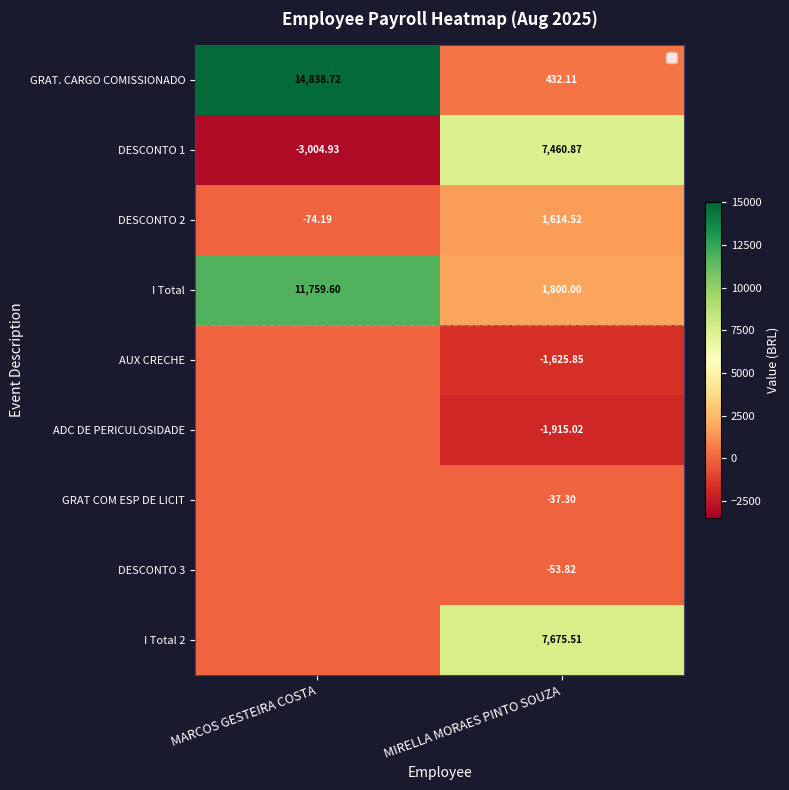

At which category is the sum across all series the highest?

MARCOS GESTEIRA COSTA